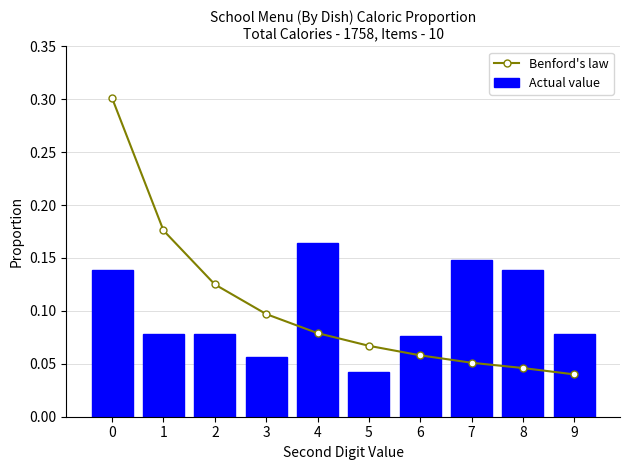

Is it true that Benford's law equals 0.1 at 1?

False